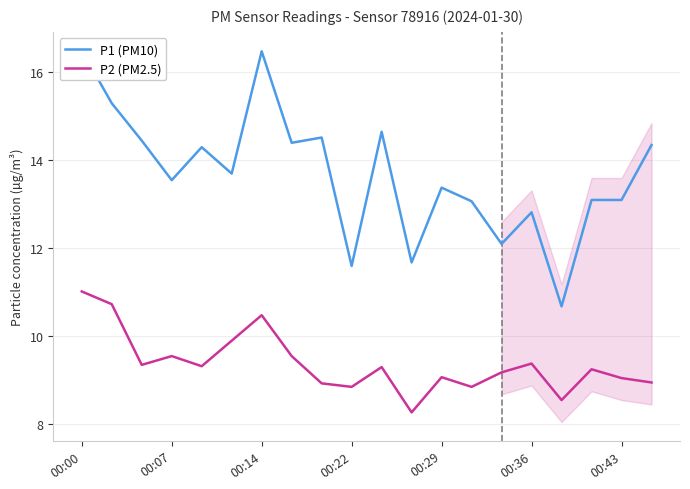

True or false: P1 (PM10) and P2 (PM2.5) cross at least once.

False